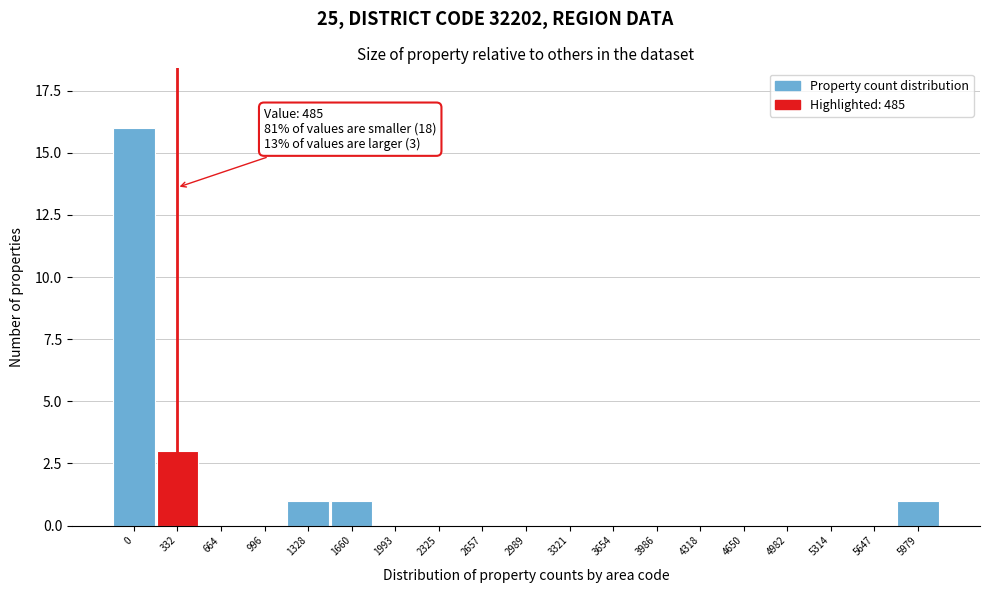

Reading right to left, list all the values displayed in this chart.

5979=1	5647=0	5314=0	4982=0	4650=0	4318=0	3986=0	3654=0	3321=0	2989=0	2657=0	2325=0	1993=0	1660=1	1328=1	996=0	664=0	332=3	0=16